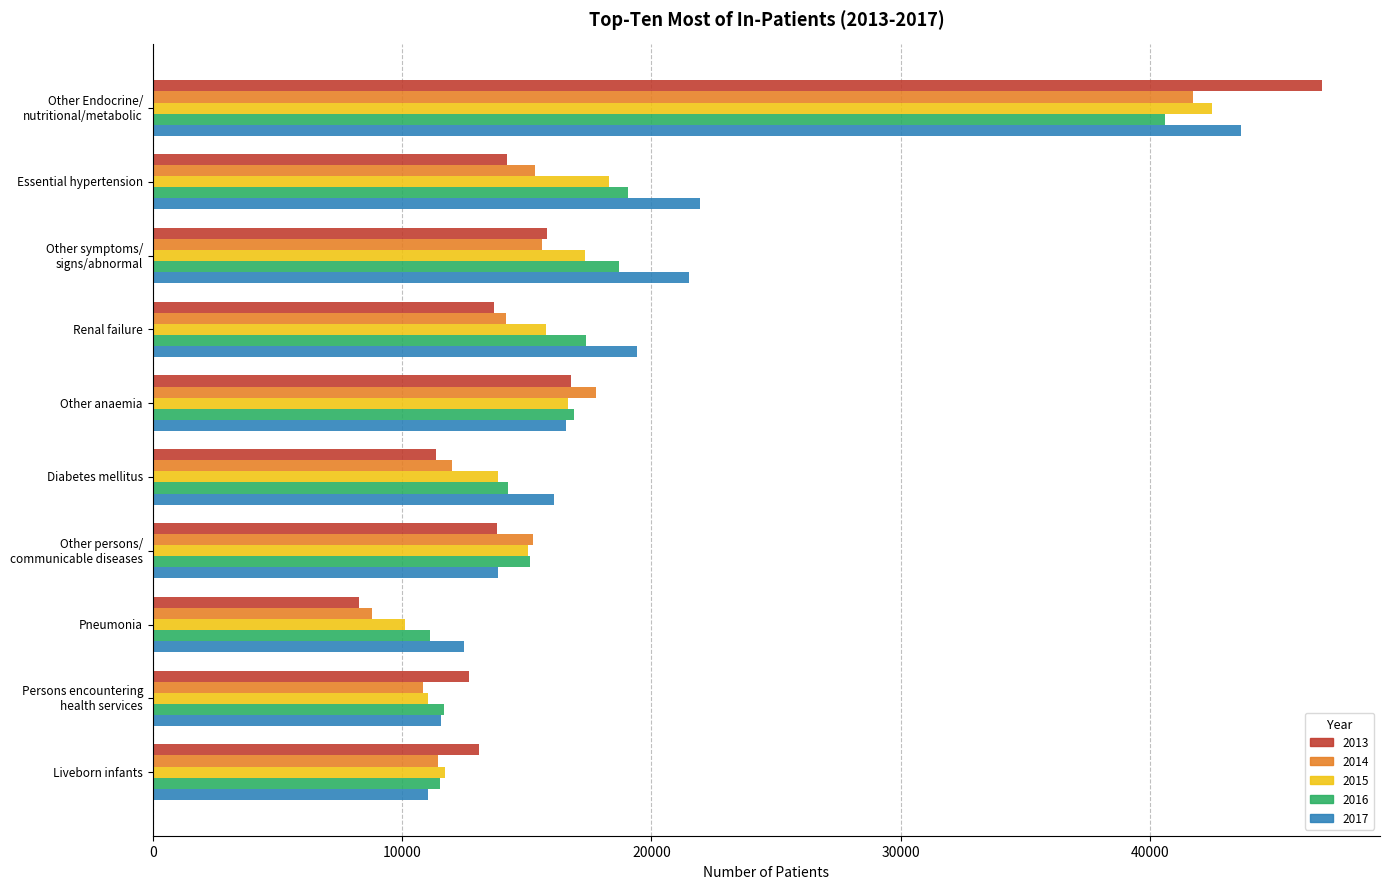

Where is 2013 nearest to the value 27574?

Other anaemia